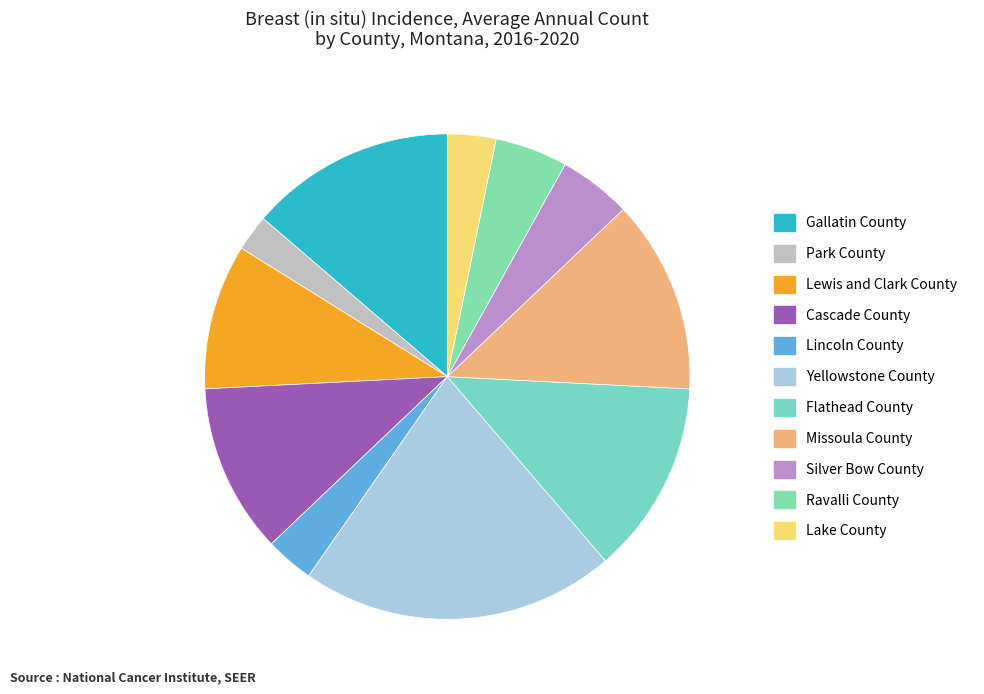

To the nearest percent, what portion does Silver Bow County represent?

5%